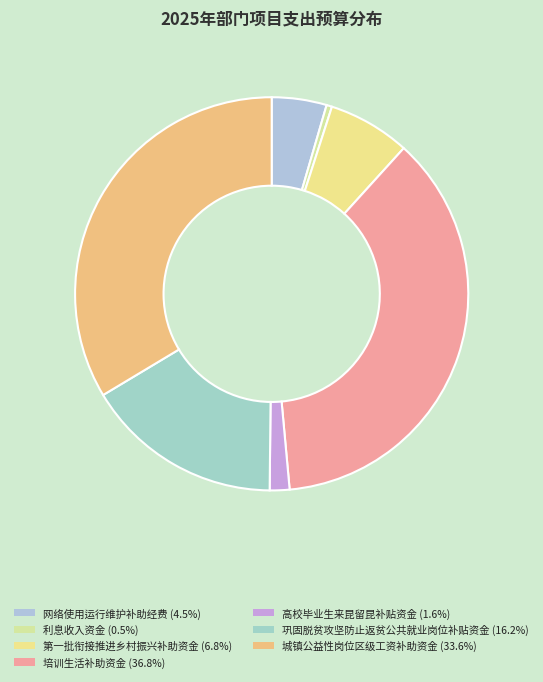

To the nearest percent, what portion does 巩固脱贫攻坚防止返贫公共就业岗位补贴资金 represent?

16%